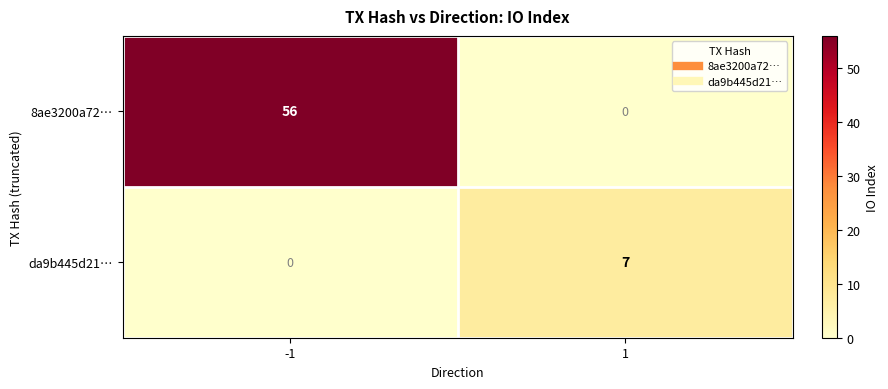

Rank the series at -1 from highest to lowest value.

8ae3200a72…, da9b445d21…